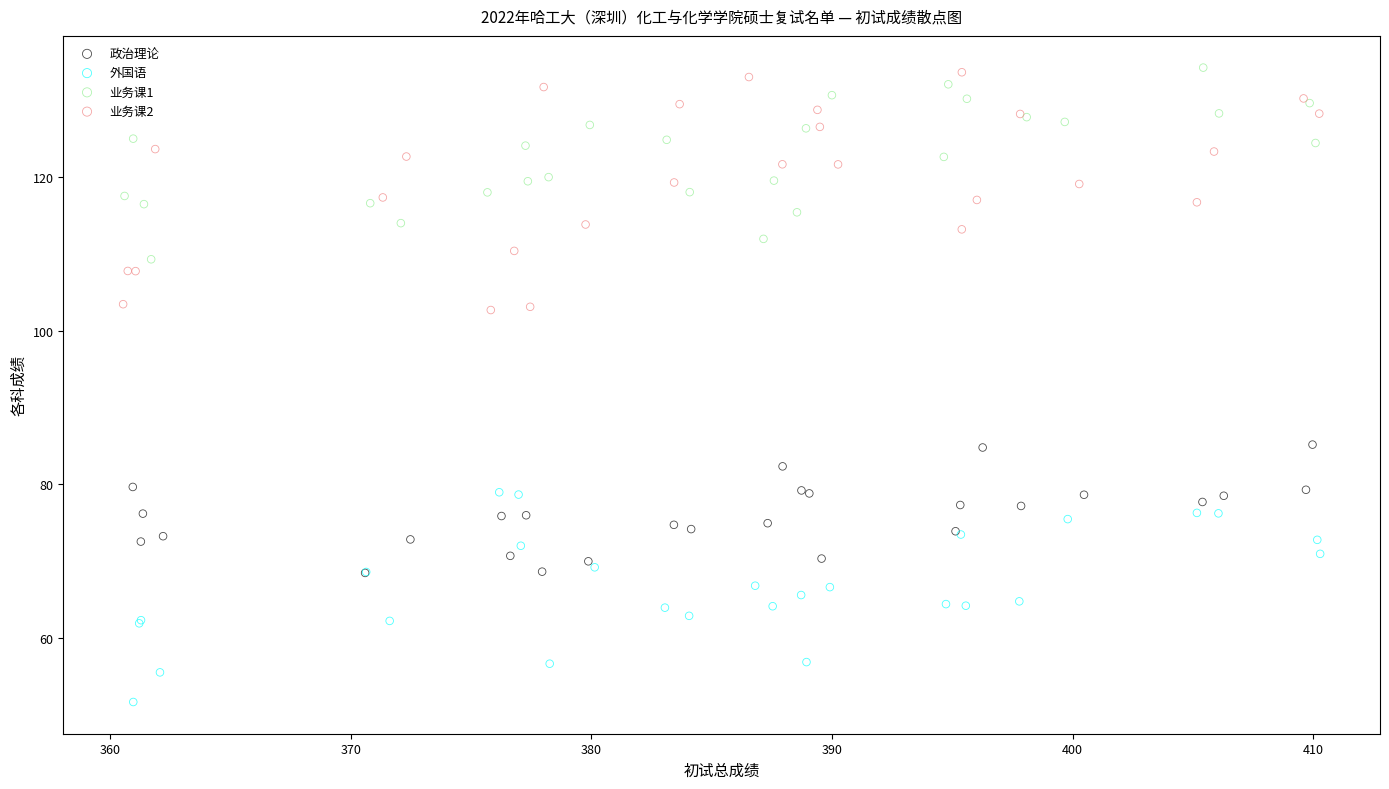

Which series reaches the minimum Y coordinate?

外国语